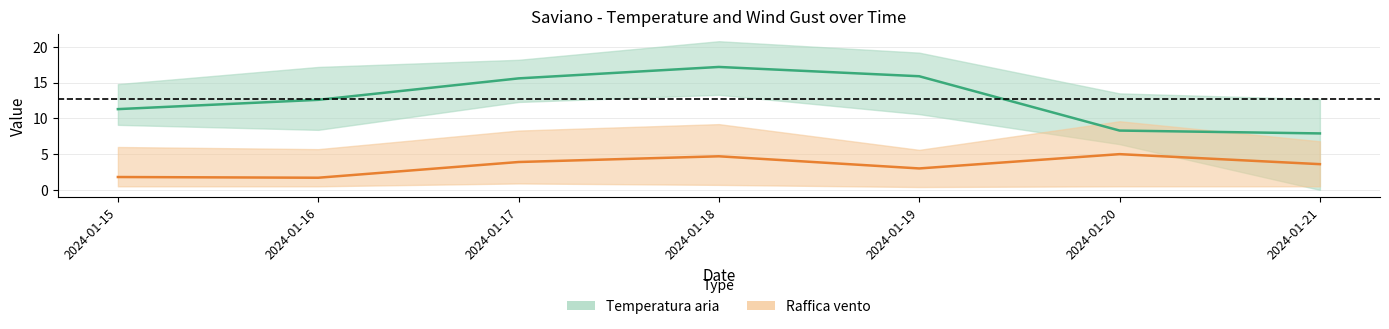

At which label does Raffica vento - Grezzo reach its peak?

2024-01-20